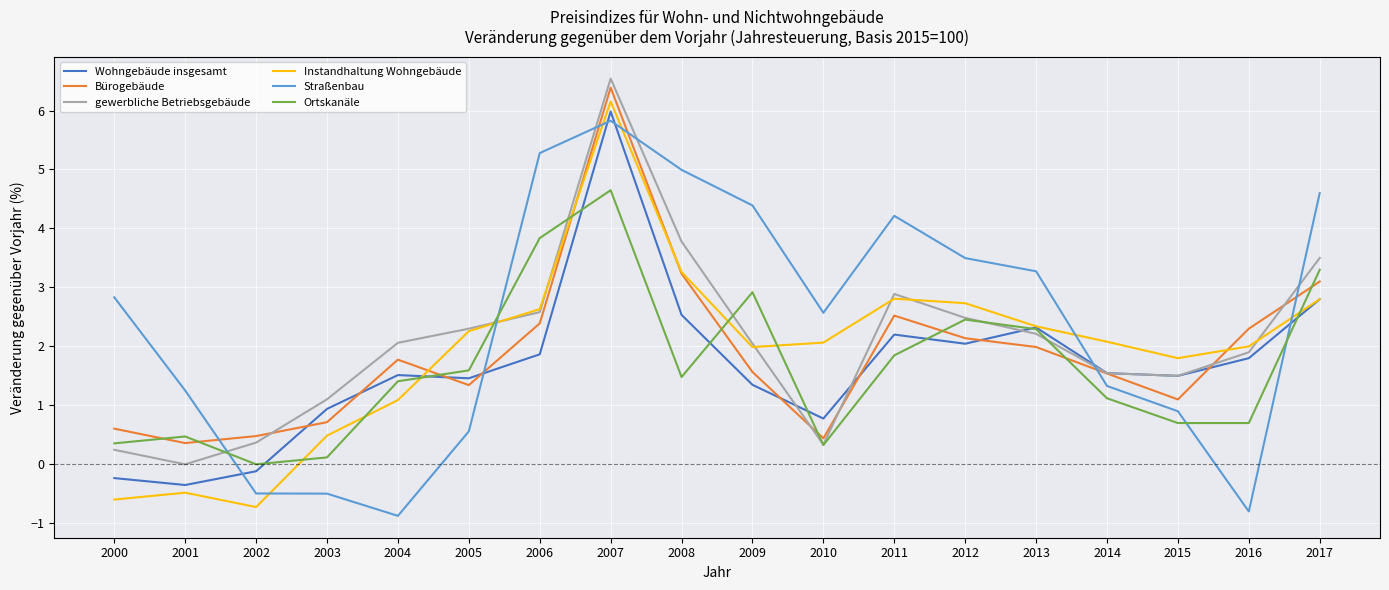

Which series has the largest range (max minus min)?

Instandhaltung Wohngebäude